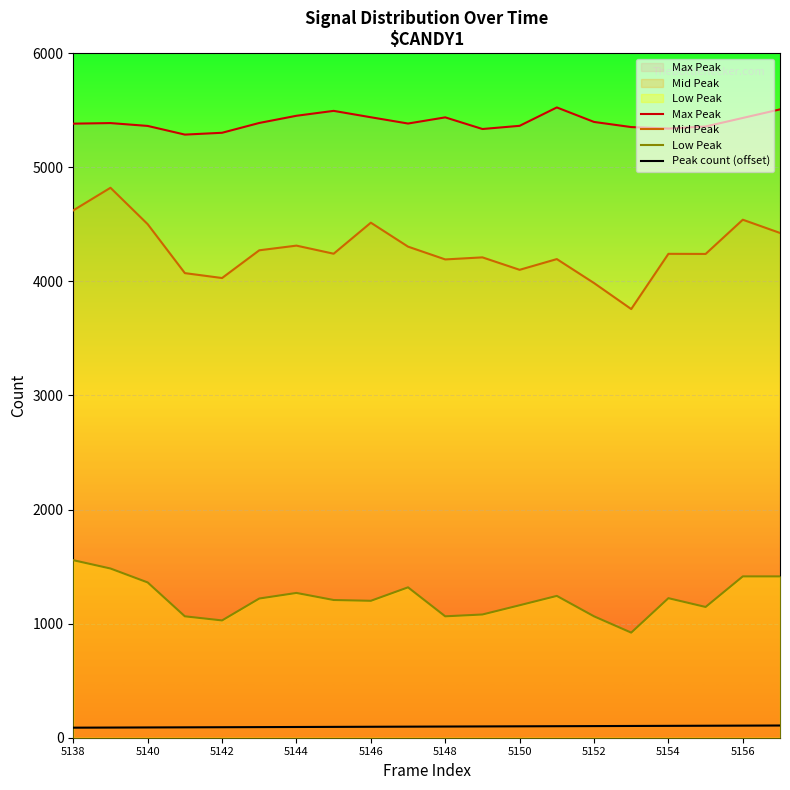

What is the sum of the Mid Peak values at 5152 and 5140?

8486